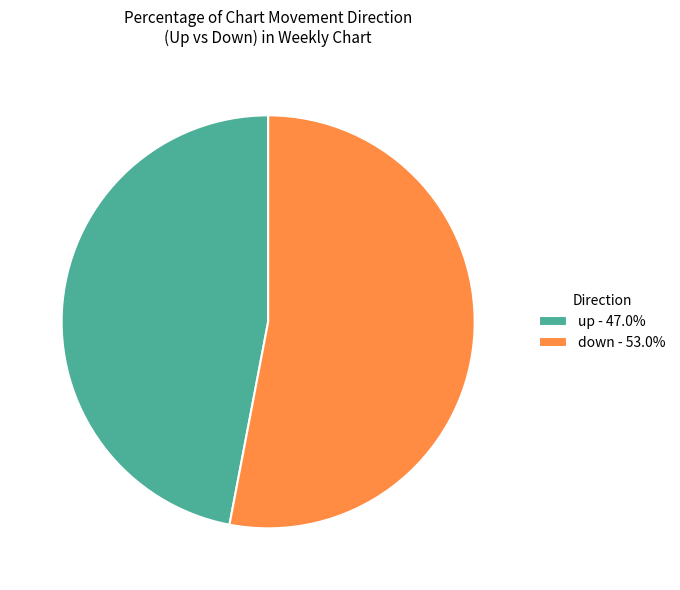

Combined, do up and down account for over 50%?

Yes